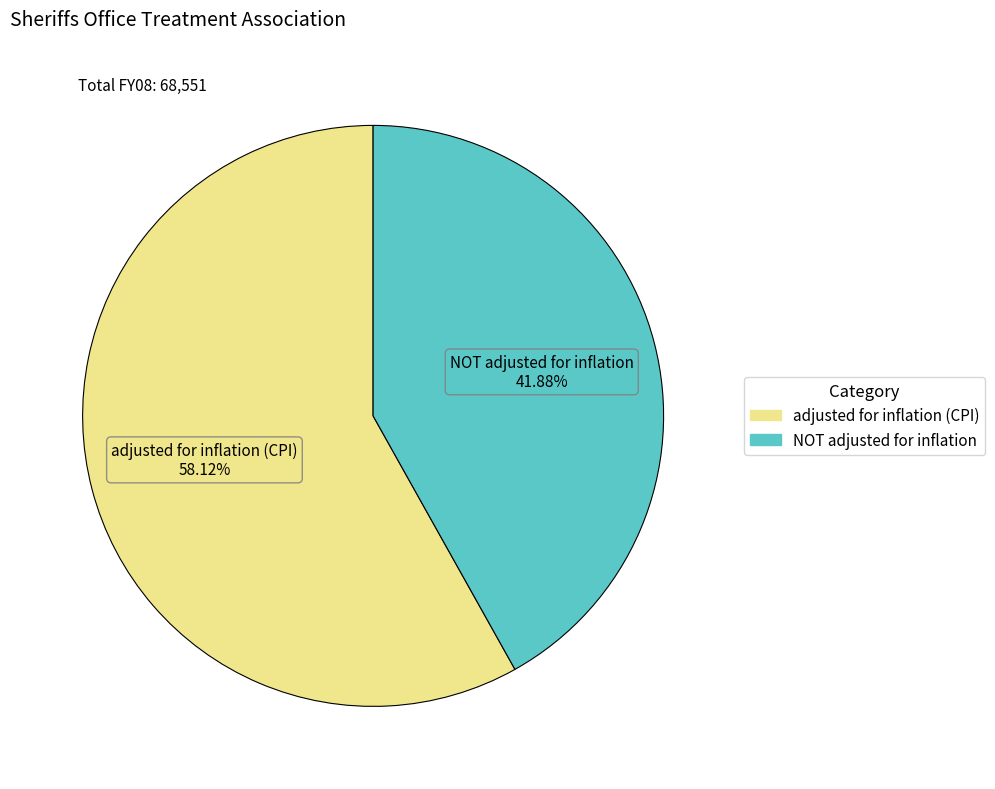

Is there a majority slice in this chart?

Yes